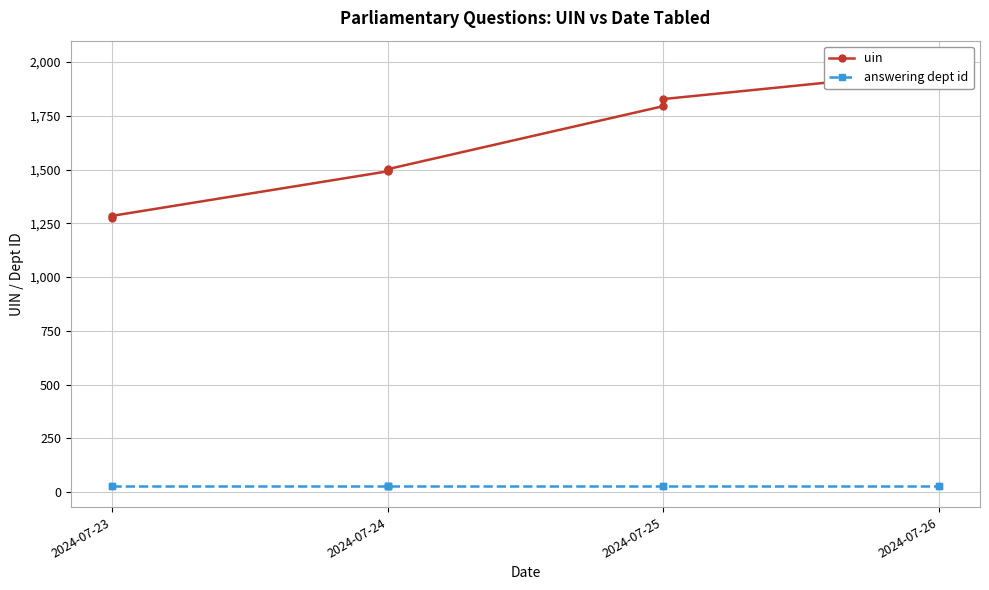

Is the value of uin at 2024-07-23 greater than the value of answering dept id at 2024-07-24?

Yes